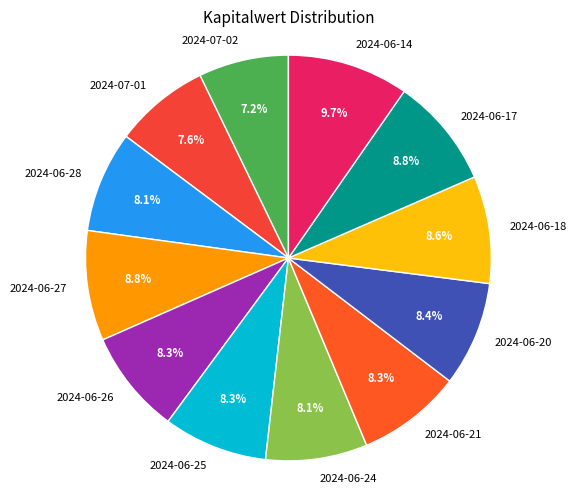

Which has a higher value, 2024-06-27 or 2024-07-02?

2024-06-27